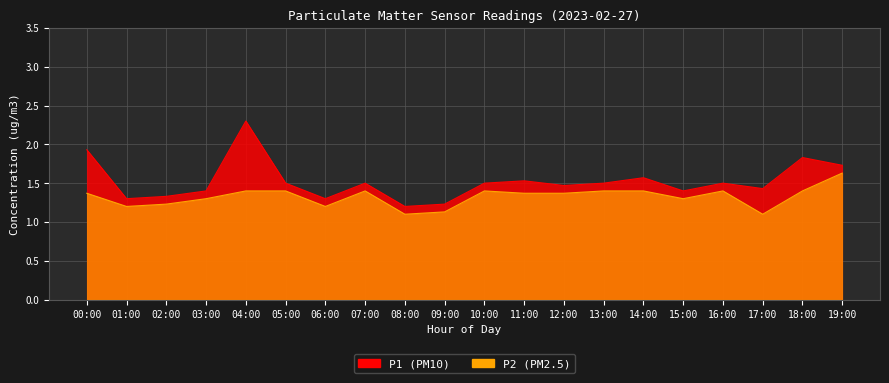

True or false: P1 has a value of 1.3 at 06:00.

True